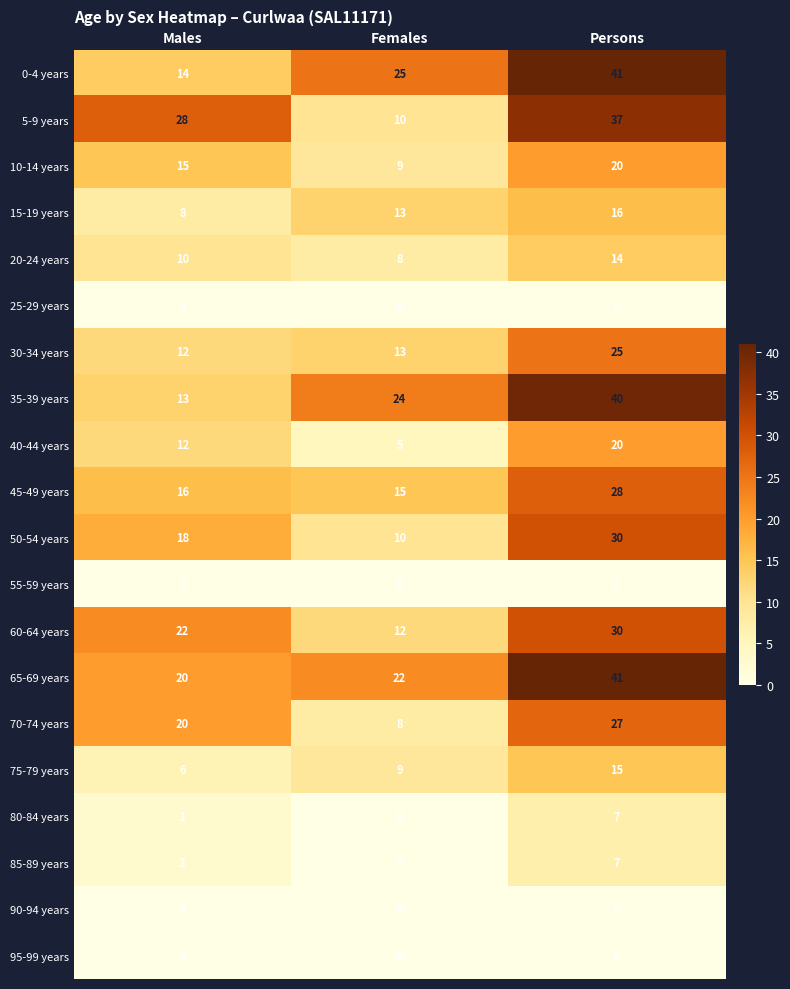

What is the difference between the highest and lowest values at Persons?

41